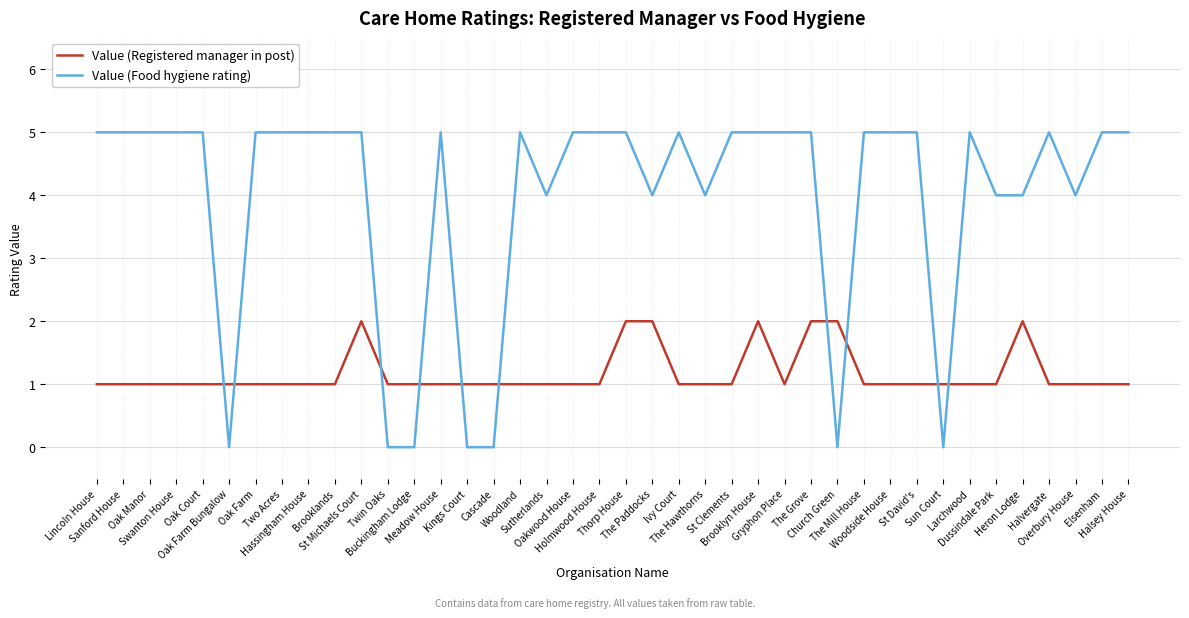

How many distinct data groups are displayed?

2